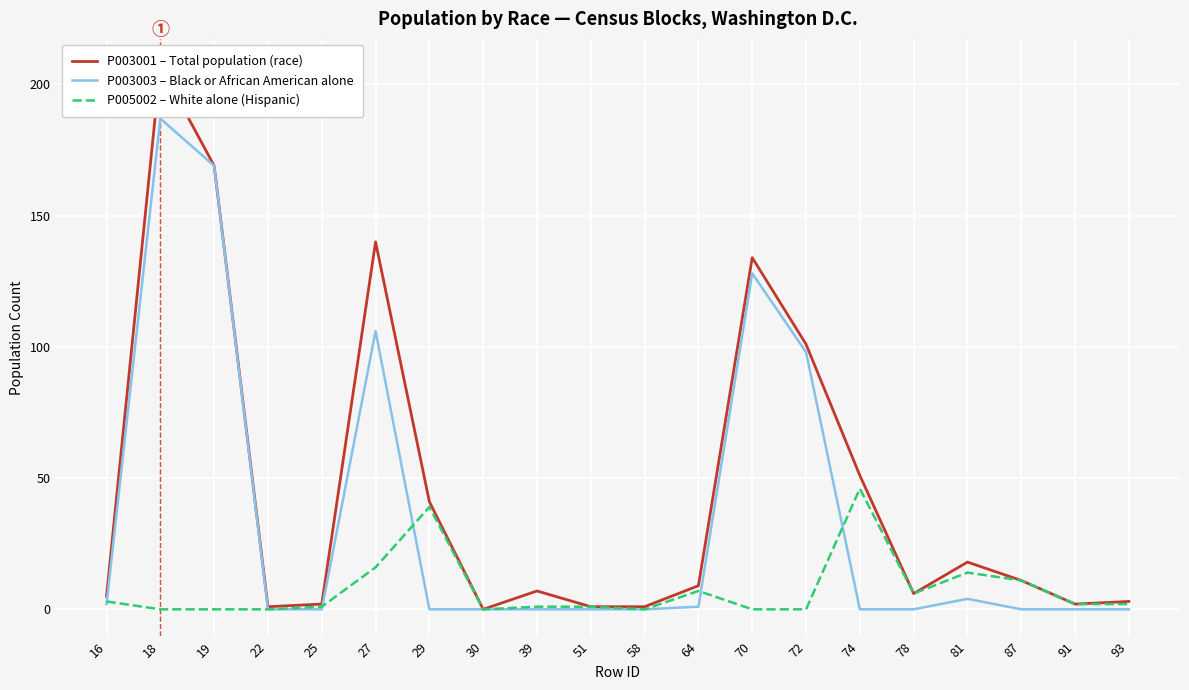

Reading right to left, what are all the values shown in this chart?

P003001 – Total population (race): 93=3	91=2	87=11	81=18	78=6	74=51	72=101	70=134	64=9	58=1	51=1	39=7	30=0	29=41	27=140	25=2	22=1	19=169	18=207	16=5
P003003 – Black or African American alone: 93=0	91=0	87=0	81=4	78=0	74=0	72=98	70=128	64=1	58=0	51=0	39=0	30=0	29=0	27=106	25=0	22=0	19=169	18=187	16=2
P005002 – White alone (Hispanic): 93=2	91=2	87=11	81=14	78=6	74=46	72=0	70=0	64=7	58=0	51=1	39=1	30=0	29=39	27=16	25=1	22=0	19=0	18=0	16=3